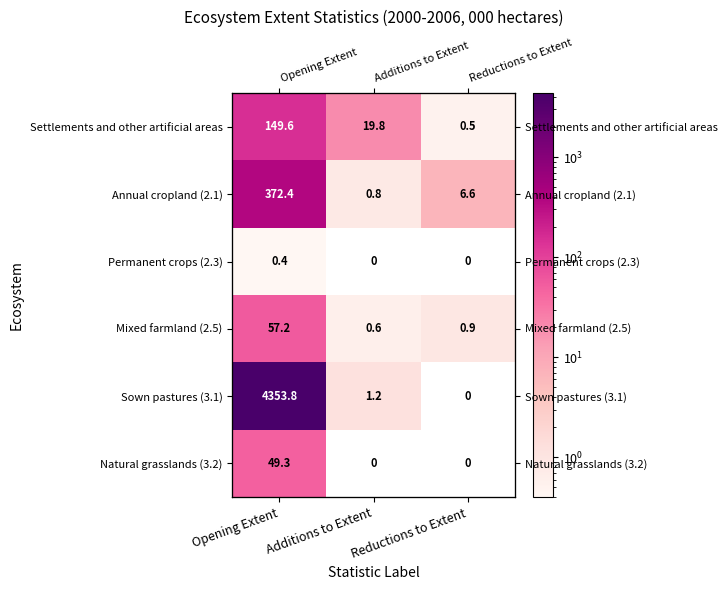

How many Permanent crops (2.3) values are between 0 and 1?

3